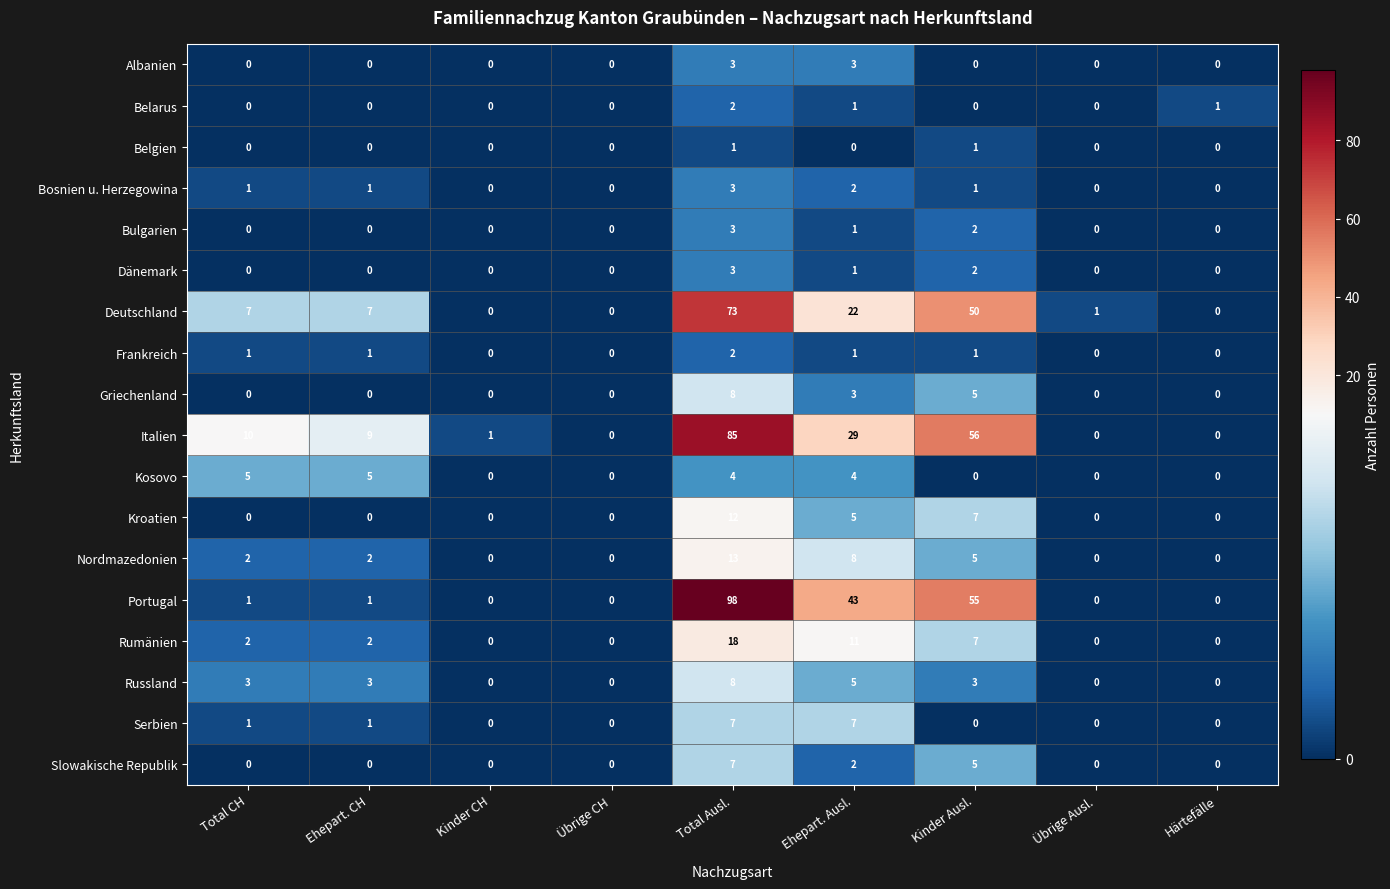

Count the Kroatien values in the range 0 to 5.

7